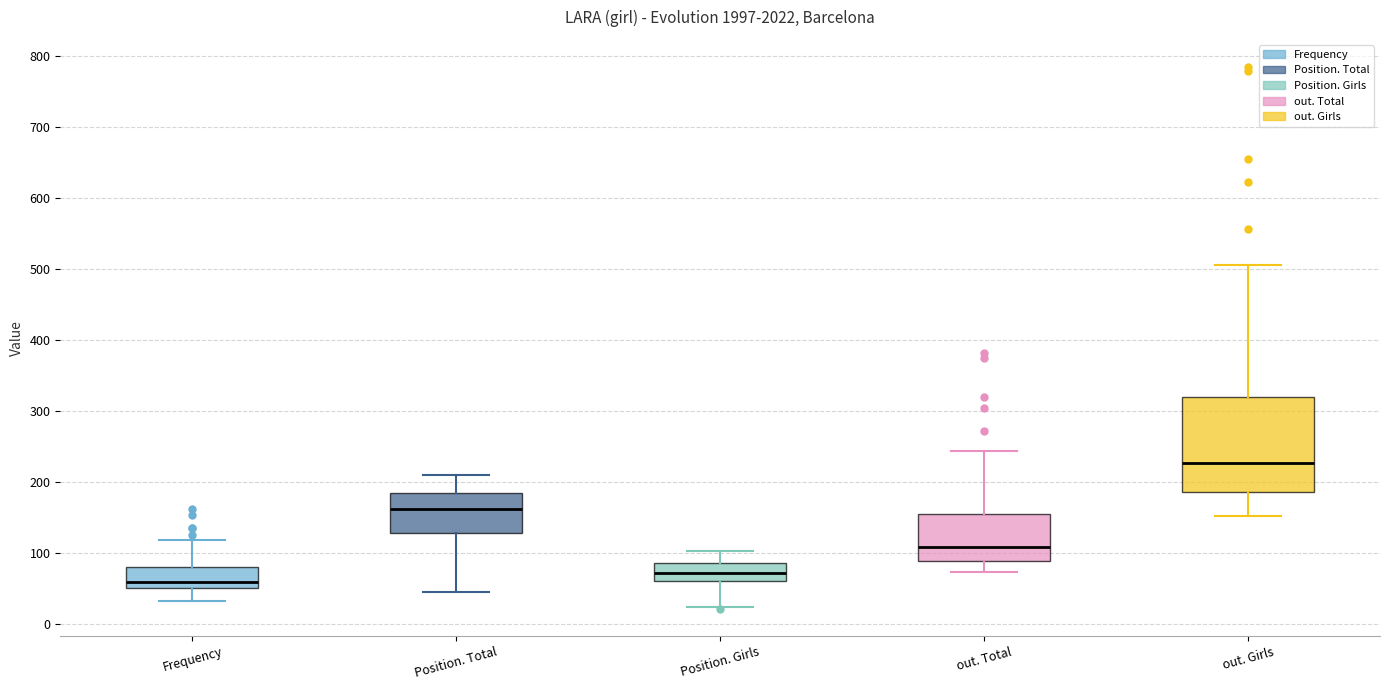

Where does the upper whisker of the box for Frequency end on the y-axis? The values are not printed on the chart, so give them approximately, as read against the axis.

120